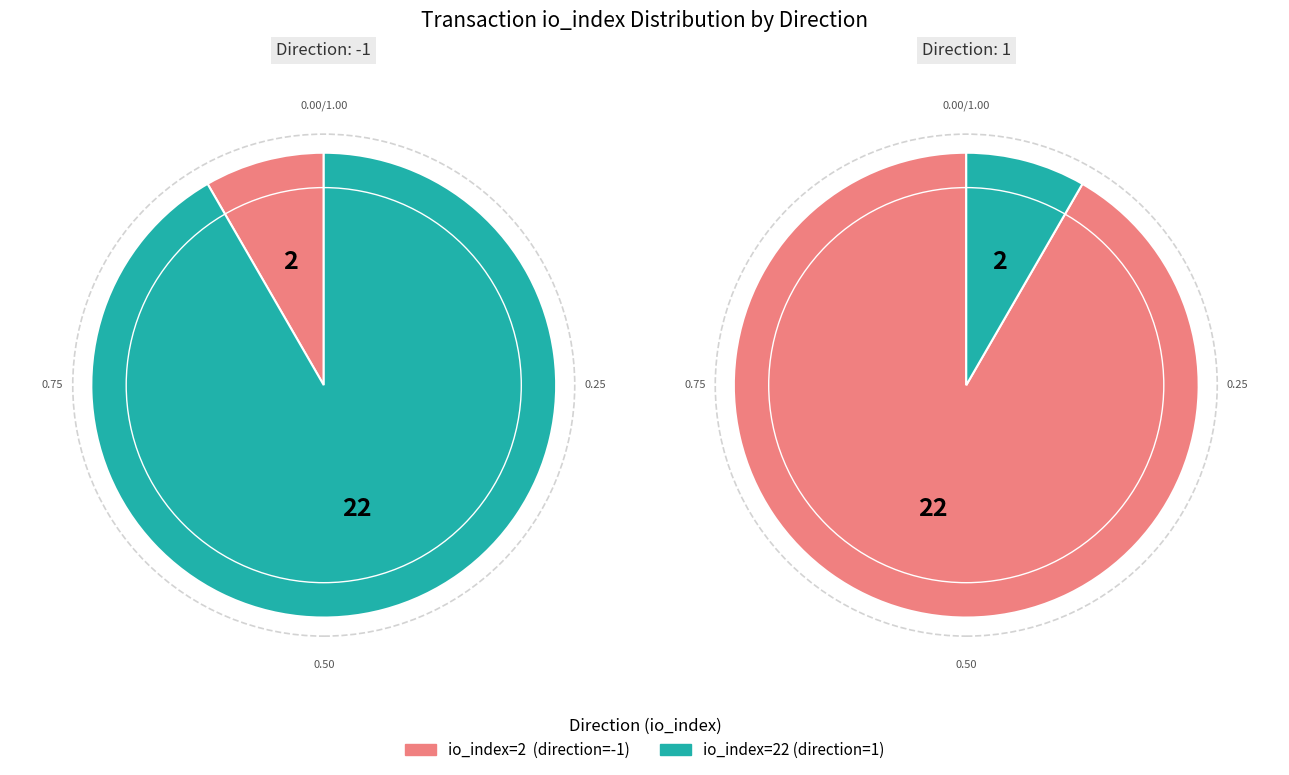

Rank the categories by value from lowest to highest.

direction=-1, direction=1